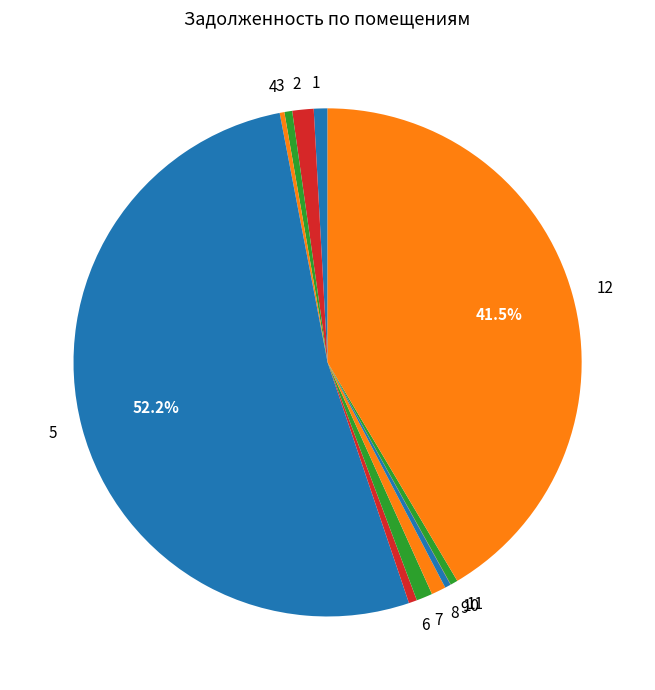

What is the ratio of the value at 8 to the value at 11?

2.0